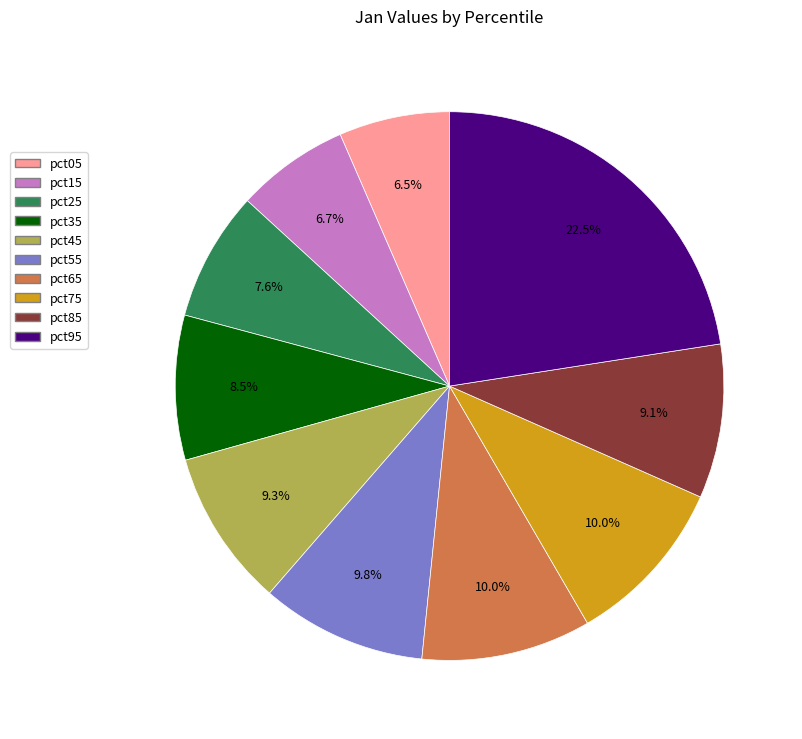

To the nearest percent, what is the difference between the pct95 and pct25 slice percentages?

15%